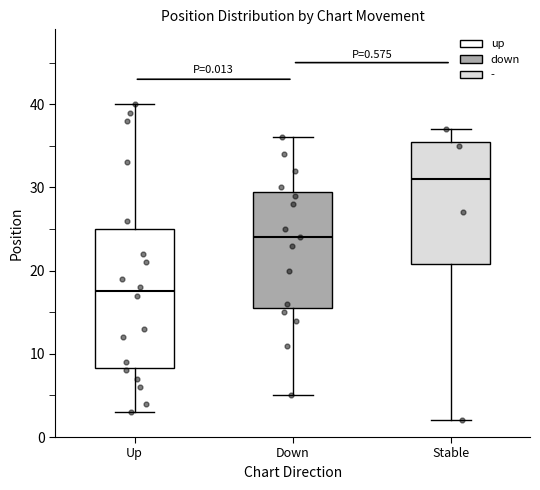

Which box is the tallest, from its lower edge to its upper edge?

Up